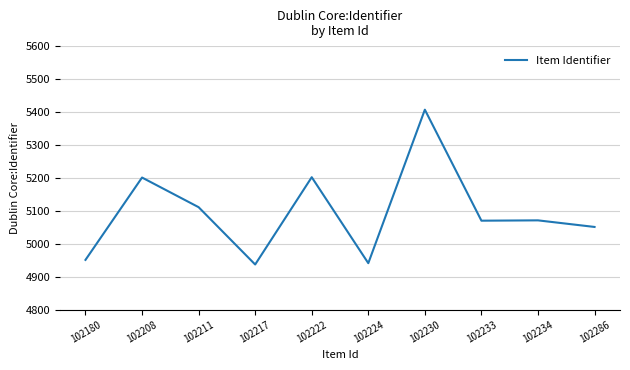

Is this an area chart (filled region under the line)?

No